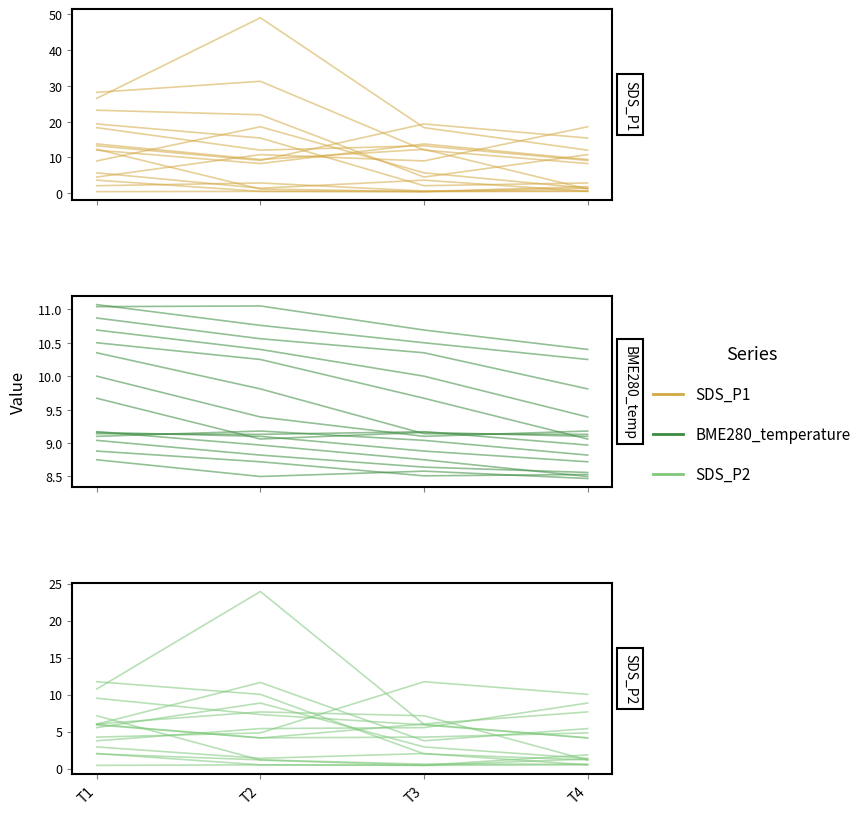

What is the average value of the BME280_temperature series?

10.8